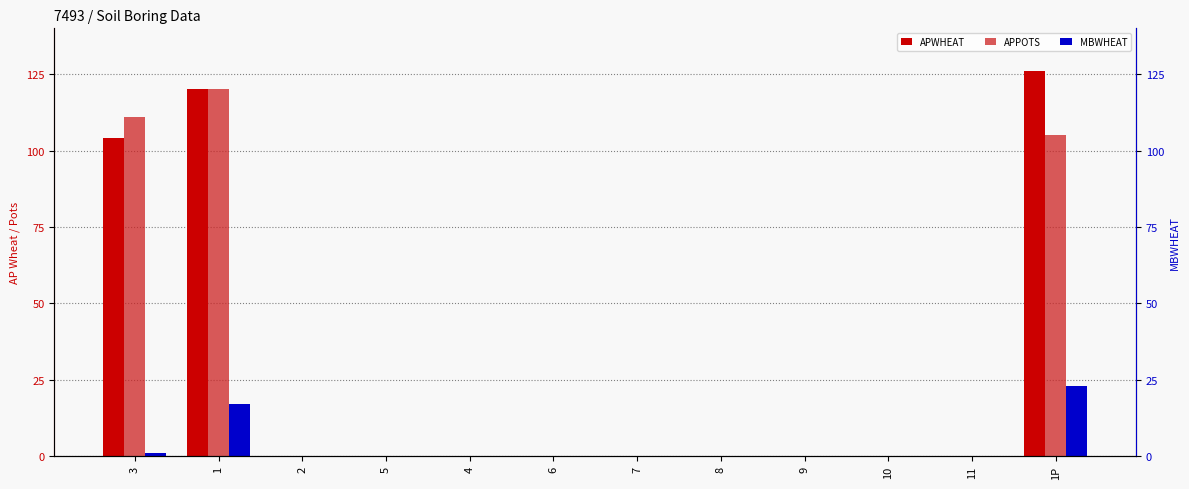

How many bars are there in each group?

3